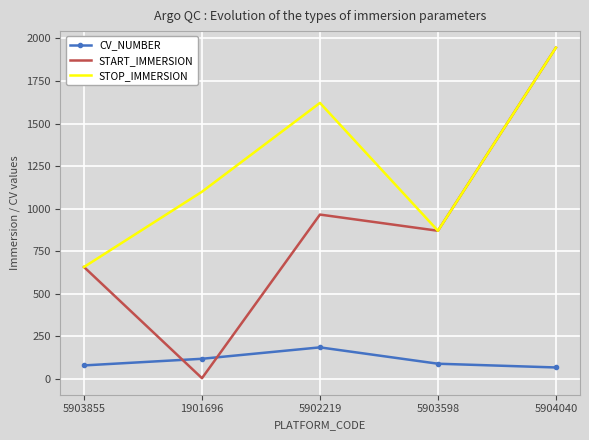

What is the difference between the second highest and second lowest values in the CV_NUMBER series?

39.0